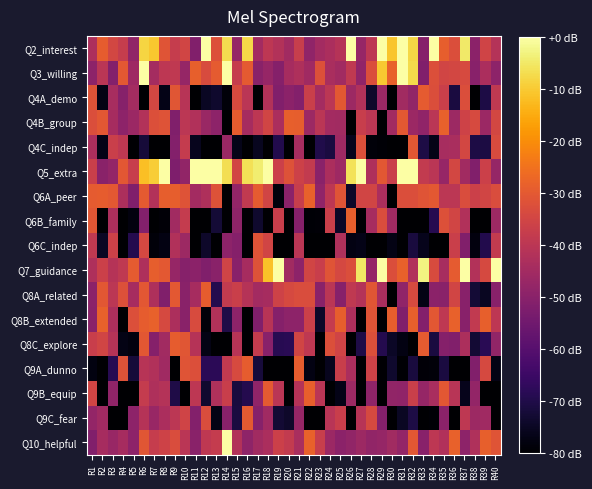

What is the smallest value displayed?

-80.0